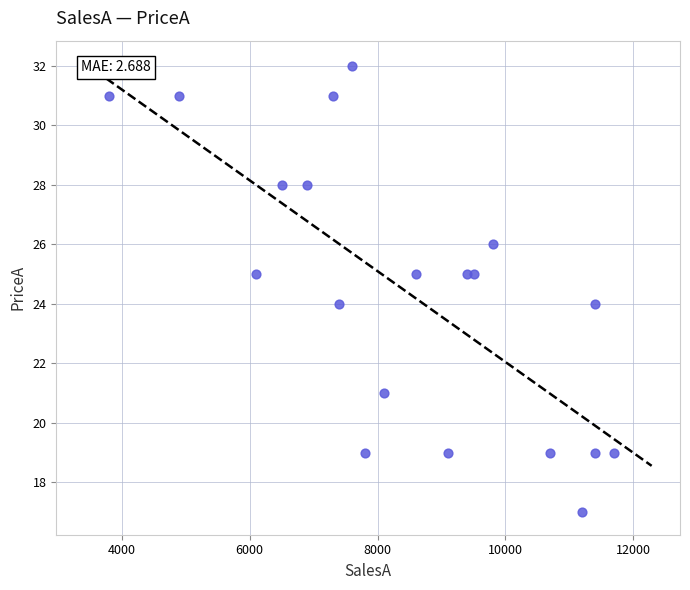

What is the range of Y values (max minus min)?

15.0